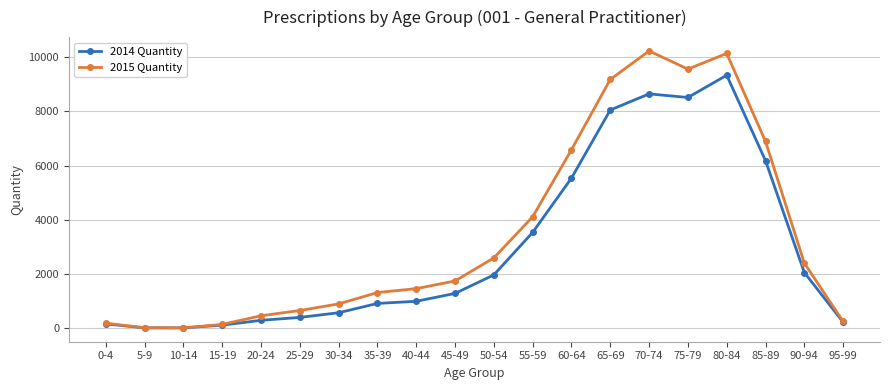

Which series changed the most between 50-54 and 85-89?

2015 Quantity